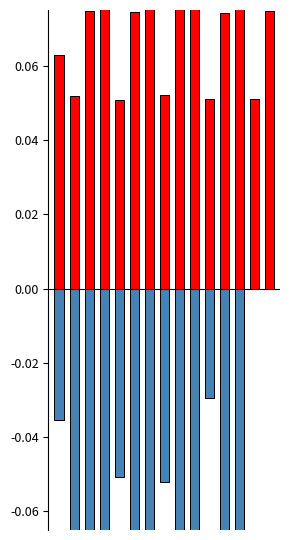

What is the difference between the maximum and minimum values in the уплачено series?

0.1